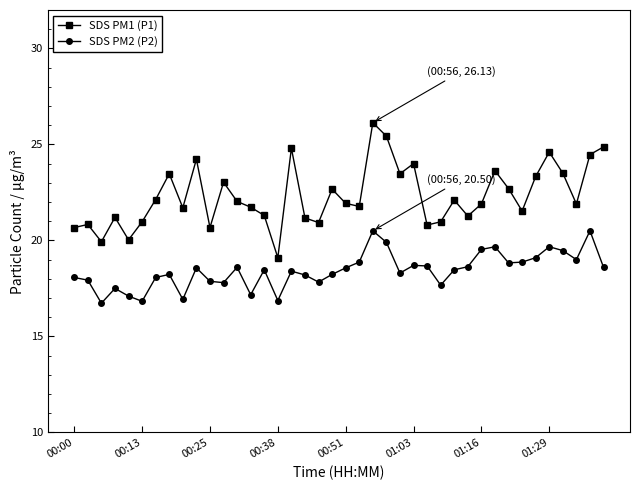

Which series has the largest range (max minus min)?

SDS PM1 (P1)